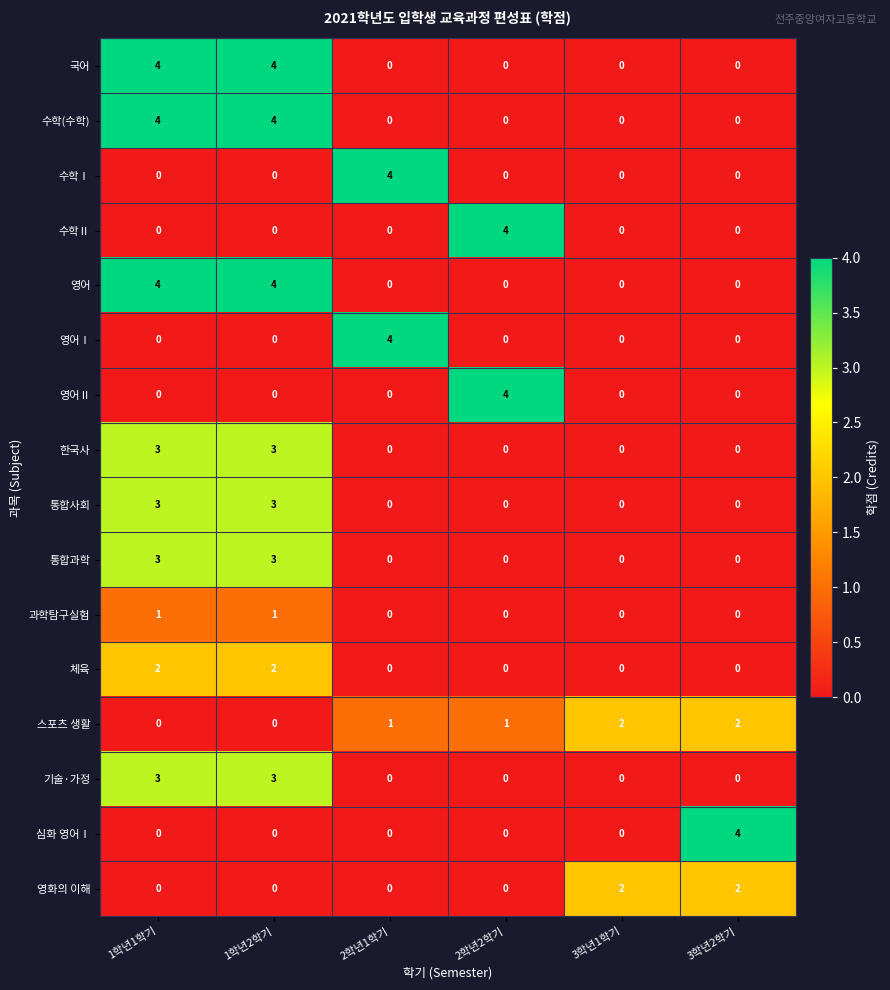

True or false: 영화의 이해 has a value of 2 at 3학년2학기.

True